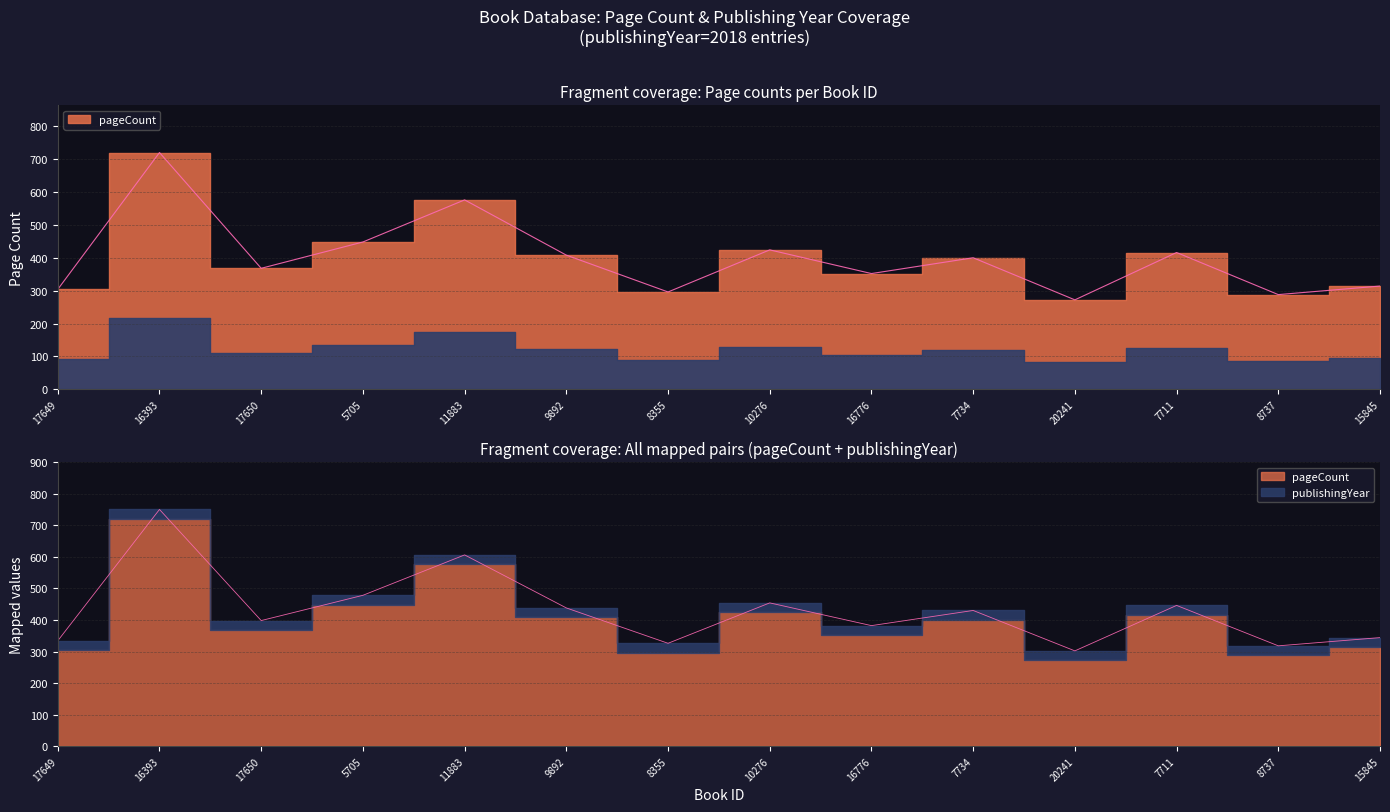

At which category does the data reach its first local valley?

17650